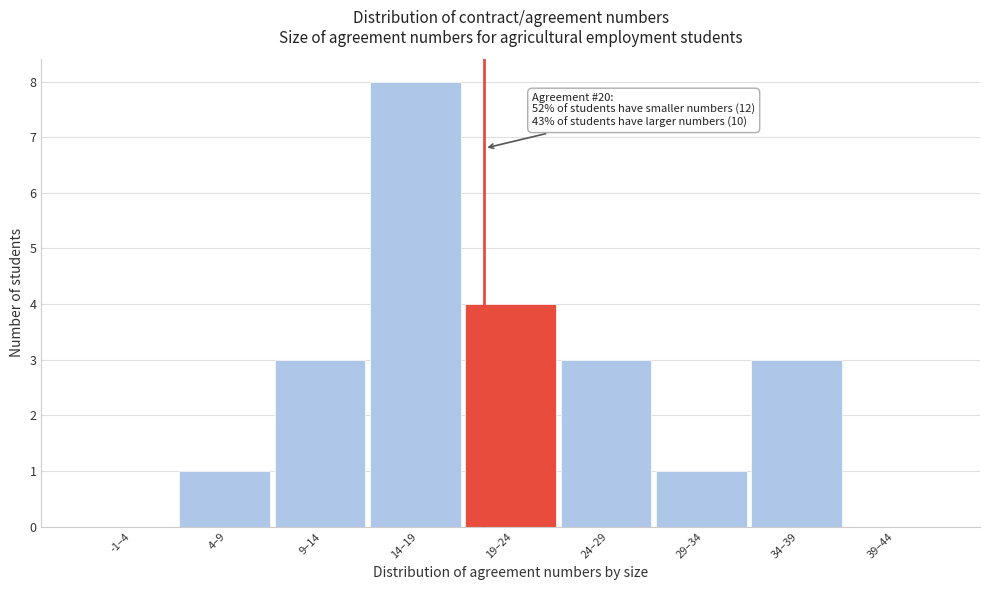

Reading right to left, what are all the values shown in this chart?

39–44=0	34–39=3	29–34=1	24–29=3	19–24=4	14–19=8	9–14=3	4–9=1	-1–4=0